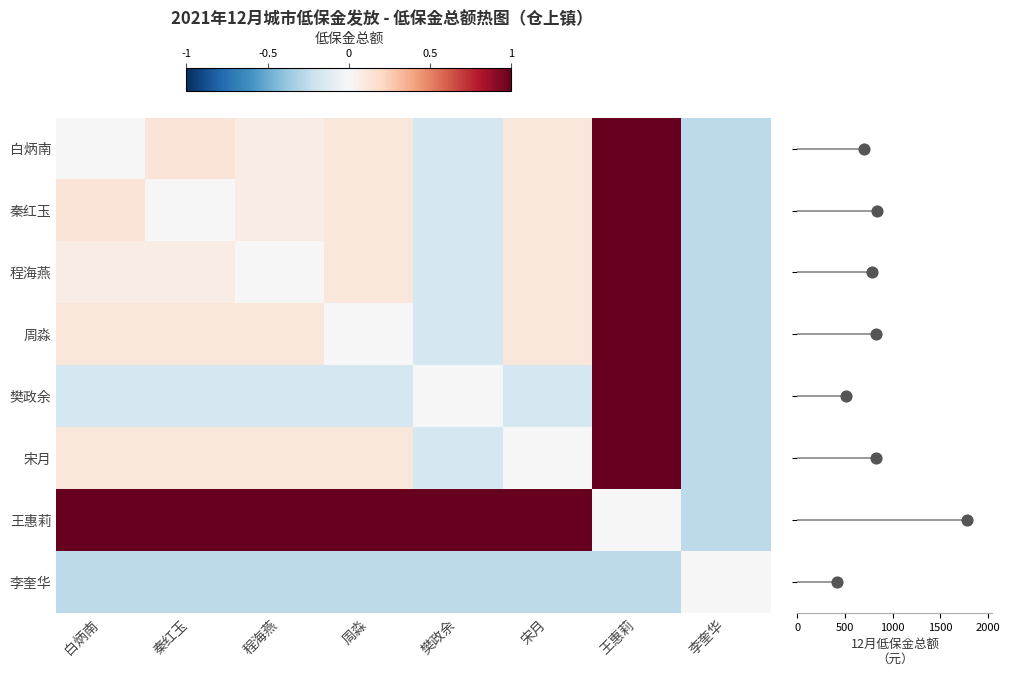

The value of 程海燕 at 秦红玉 is 0.0. True or false?

False